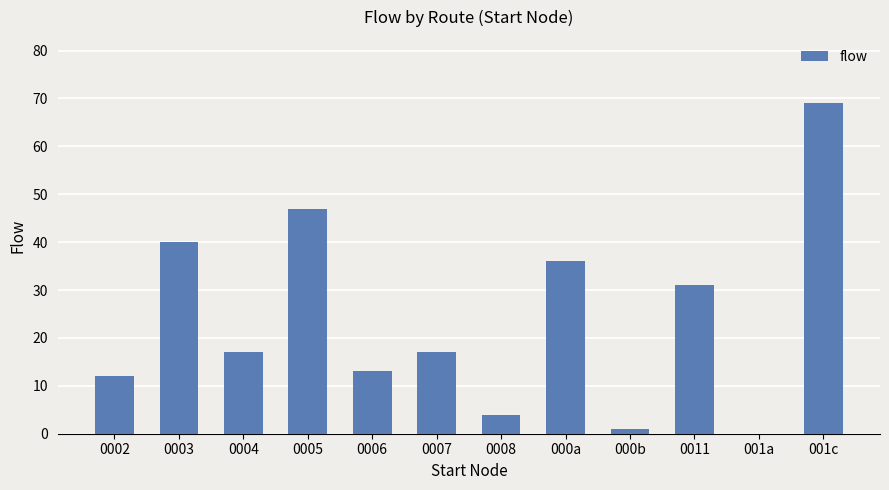

The chart shows a value of 35 at 001a. True or false?

False